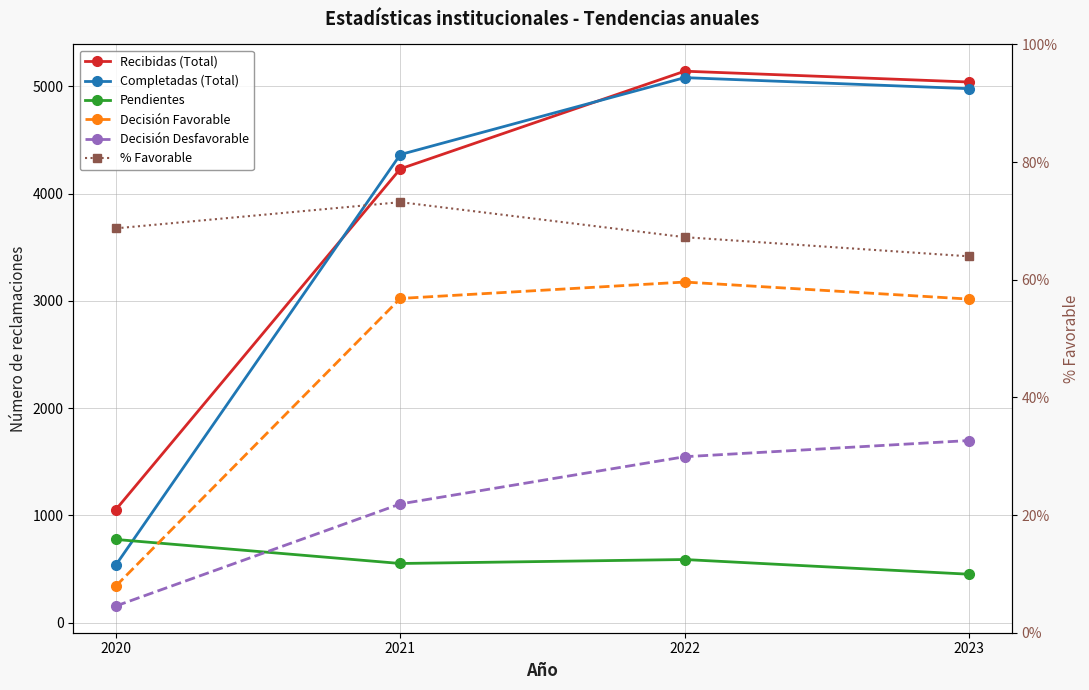

True or false: Decisión Desfavorable has more than 0 interior local peaks.

False